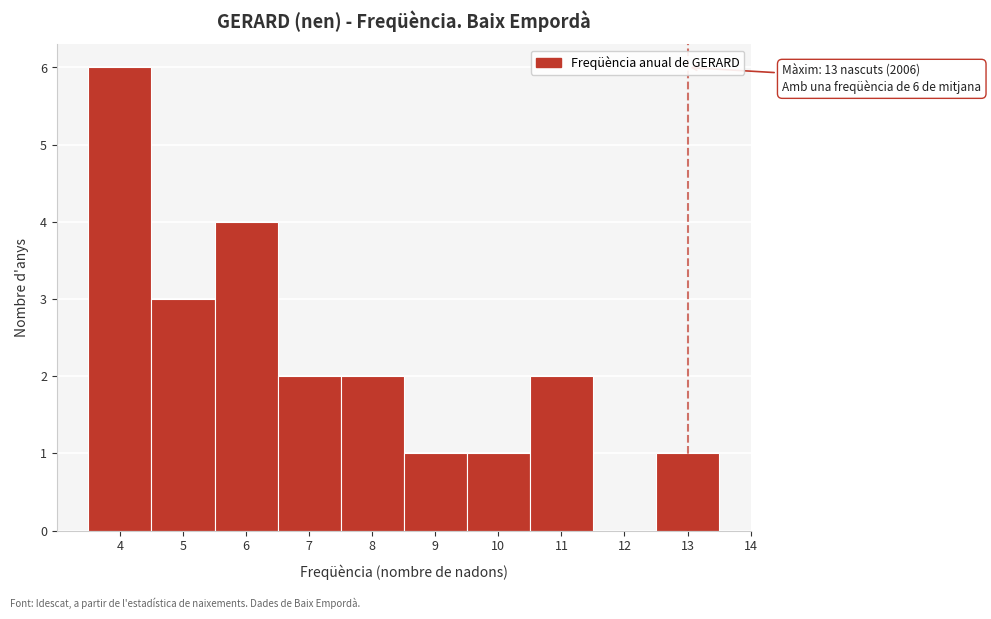

Over which range of the x-axis is the bar tallest?

3.5 to 4.5